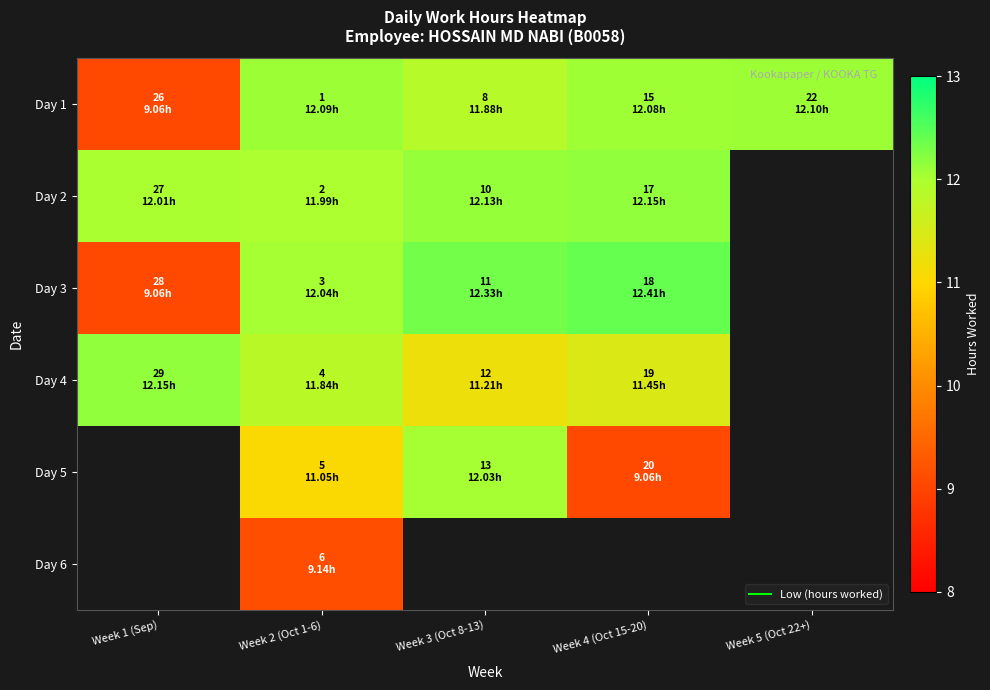

What is the maximum value shown in the chart?

12.4